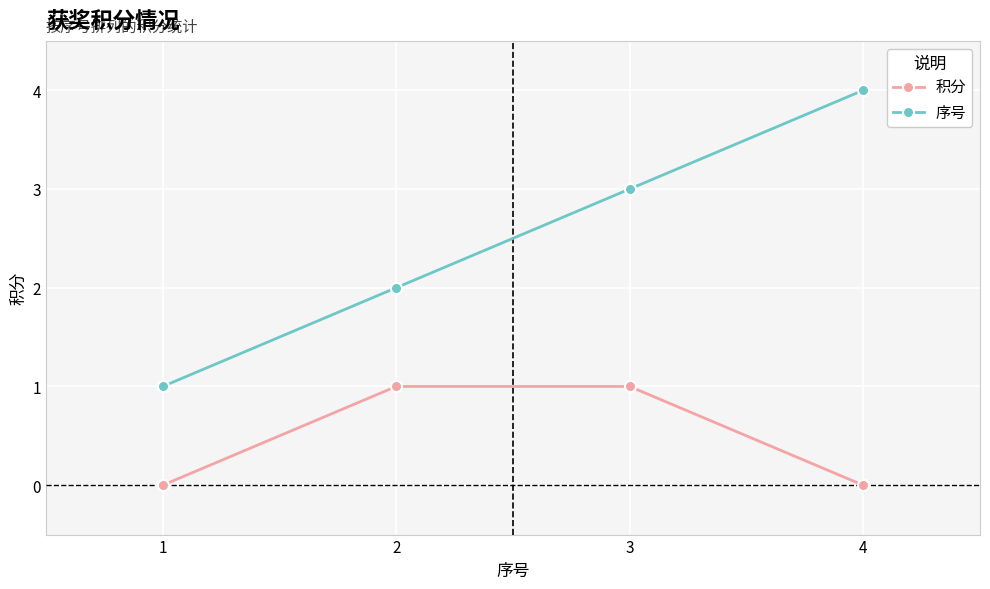

What is the sum of the 积分 values at 4 and 2?

1